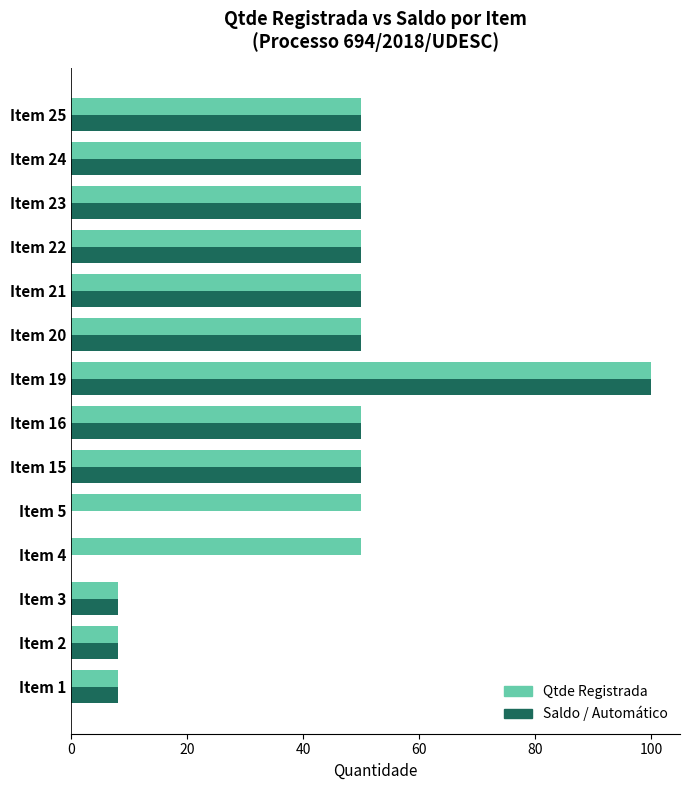

At which label does Saldo / Automático reach its peak?

Item 19